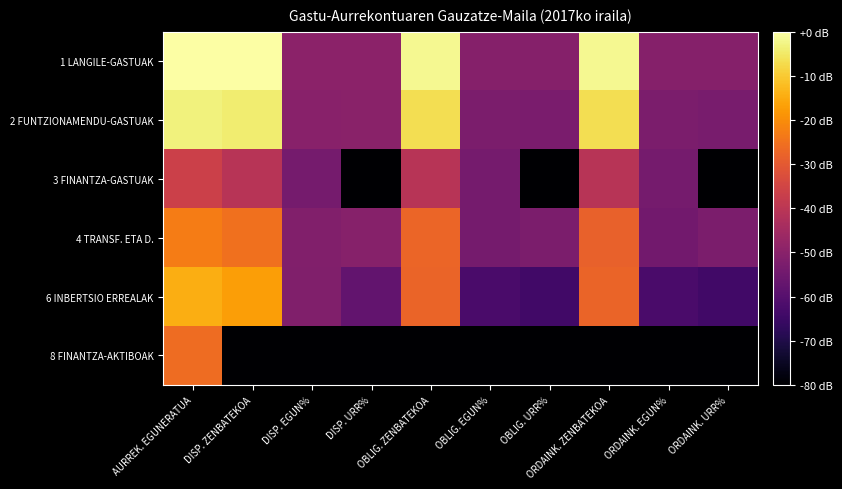

Which series has the largest range (max minus min)?

8 FINANTZA-AKTIBOAK